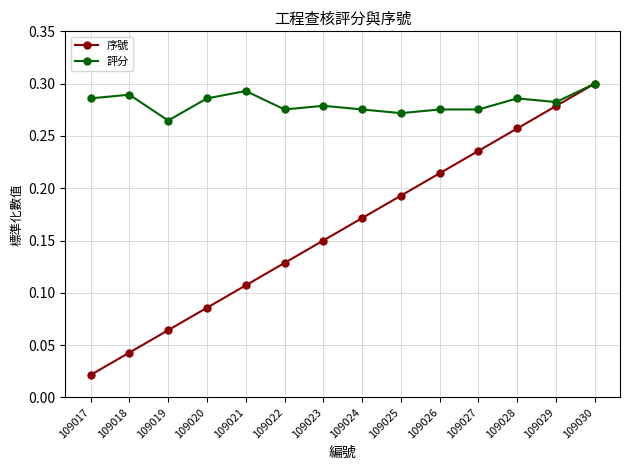

The value of 序號 at 109028 is 0.3. True or false?

True